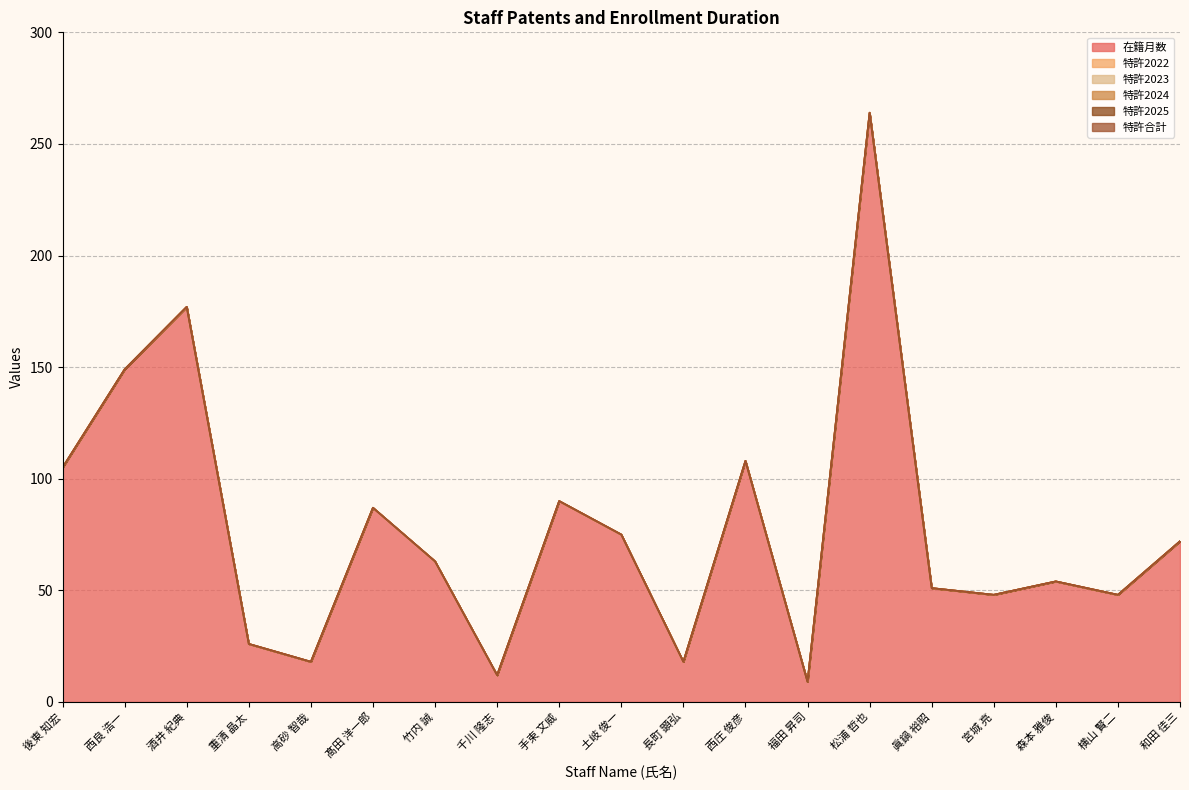

What position from the right is 千川 隆志?

12